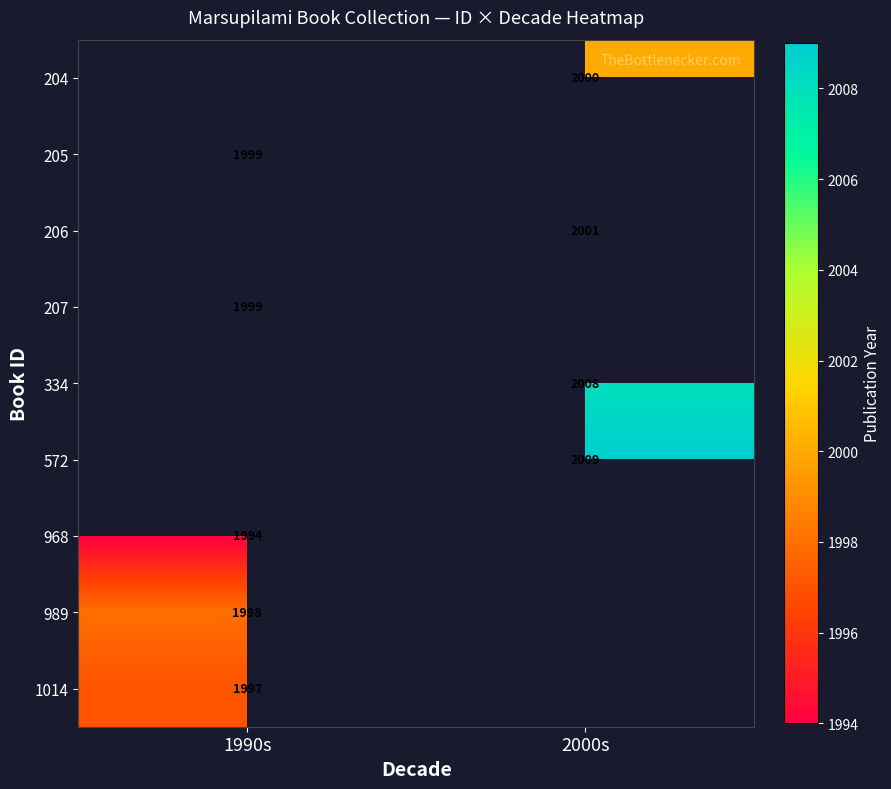

Is it true that 207 equals 1999 at 1990s?

True